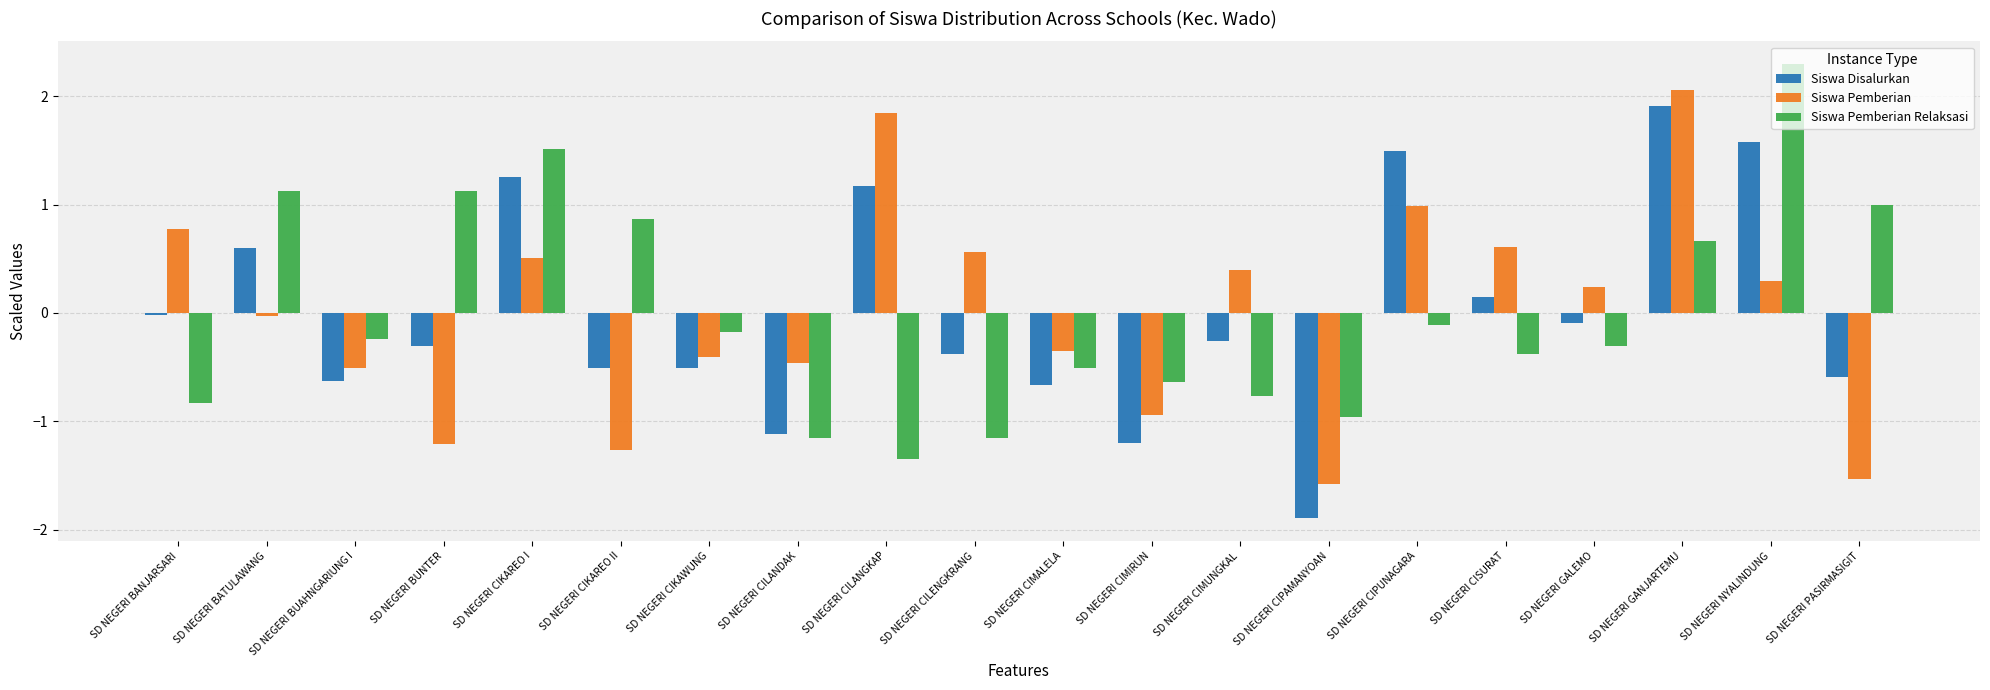

What are all the series names shown in the legend?

Siswa Disalurkan, Siswa Pemberian, Siswa Pemberian Relaksasi